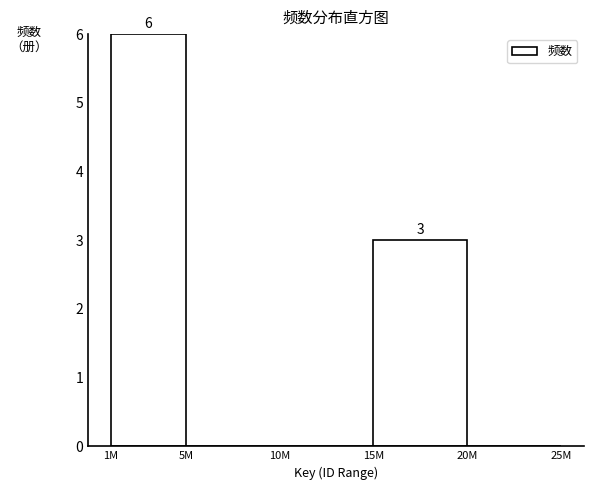

Reading right to left, list all the values displayed in this chart.

20M=0	15M=3	10M=0	5M=0	1M=6